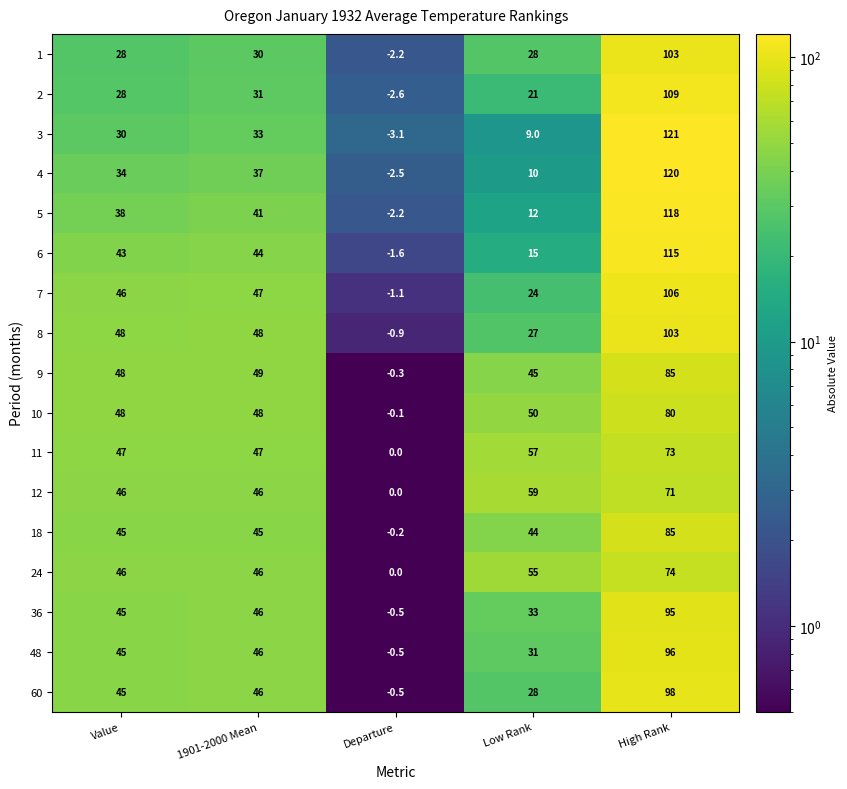

How many distinct data groups are displayed?

17